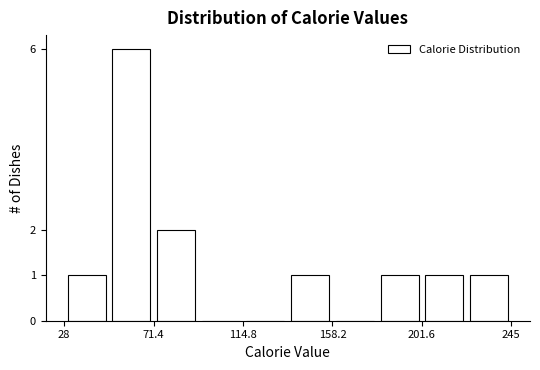

What is the height of the bar covering 30 to 50 on the x-axis? Neither the bar edges nor the heights are printed on the chart, so give them approximately, as read against the axes.

1